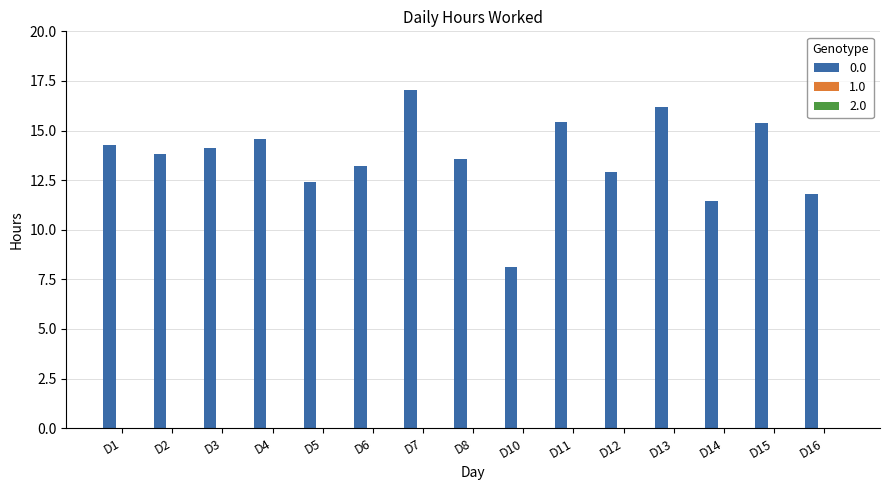

Are the bars grouped side by side (vs. stacked)?

No